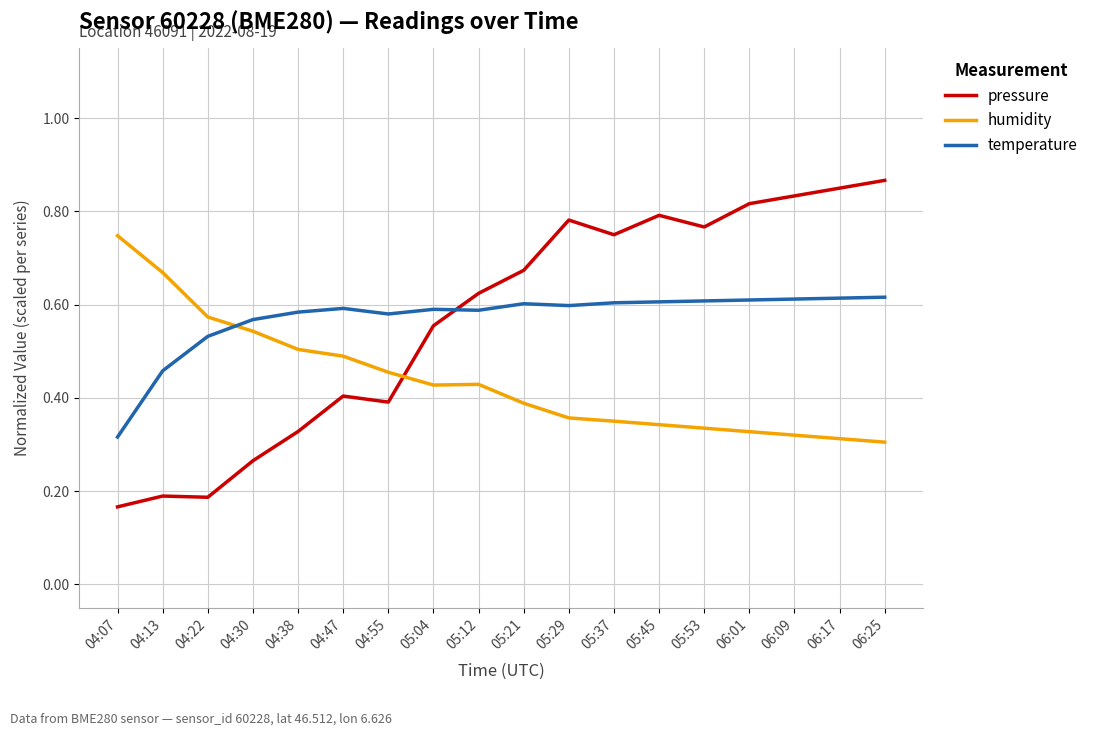

In pressure, how many points are higher than both neighbors (excluding endpoints)?

4